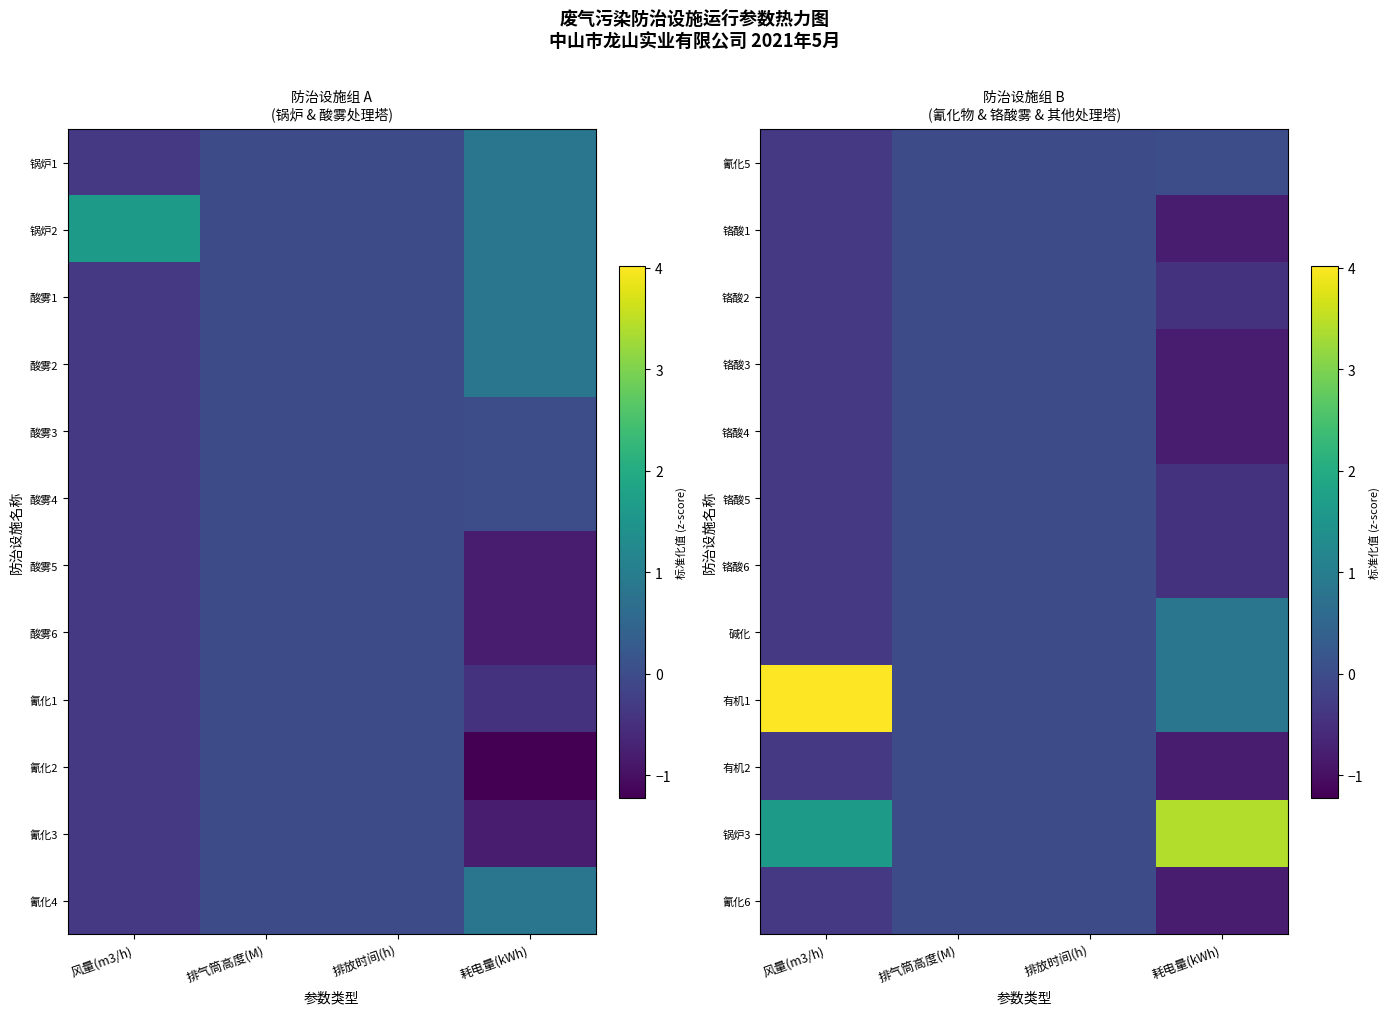

The value of 铬酸1 at 排放时间(h) is 0.0. True or false?

True